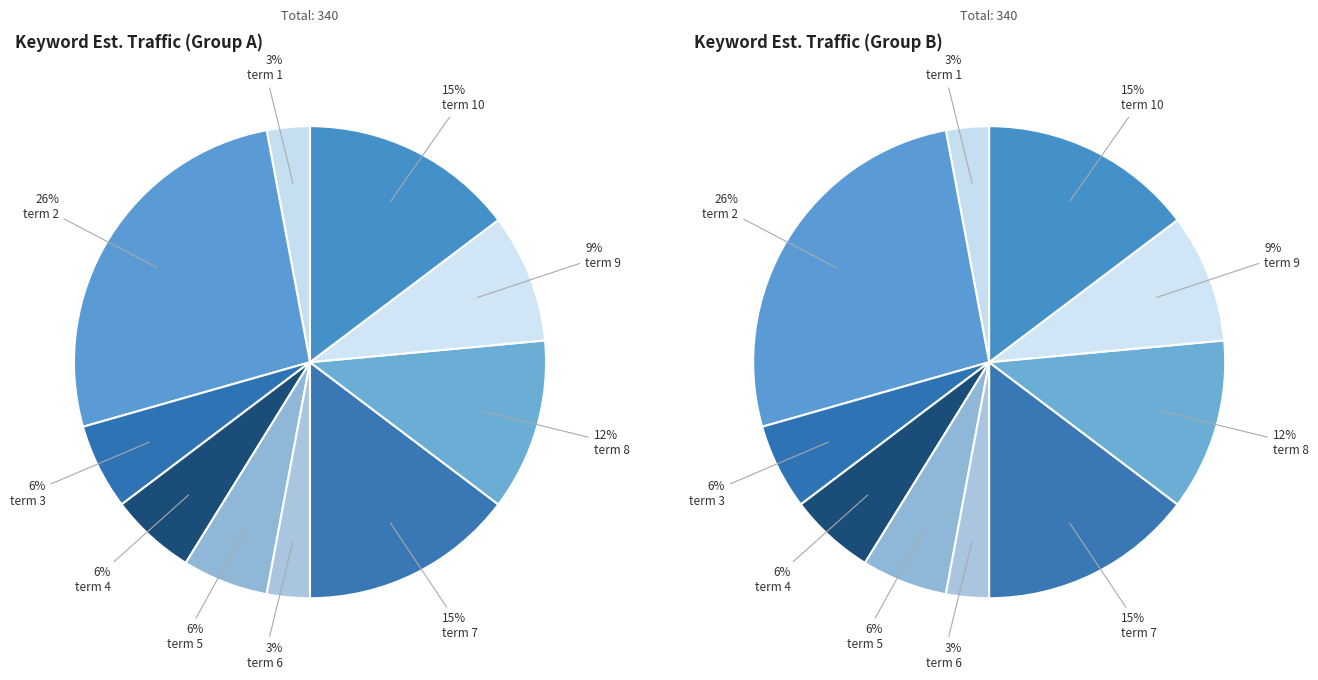

Do 3 and 2 together represent more than half of the pie?

No